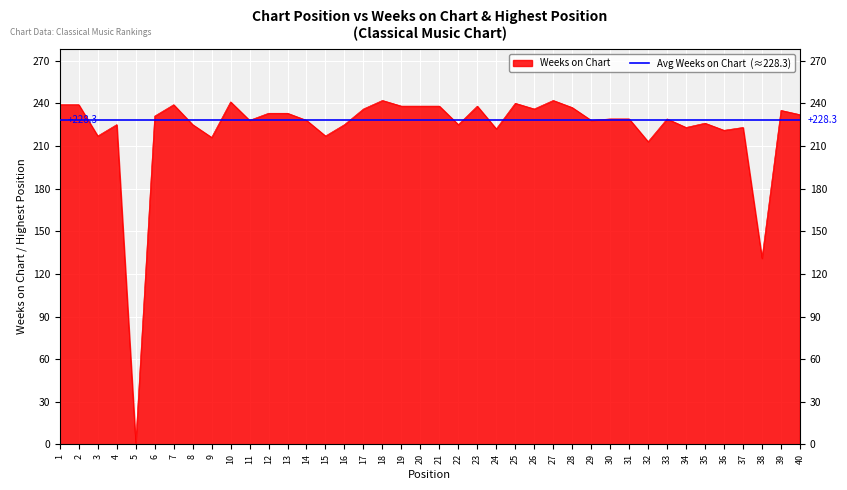

How many interior local peaks (higher than both neighbors) does the data have?

11